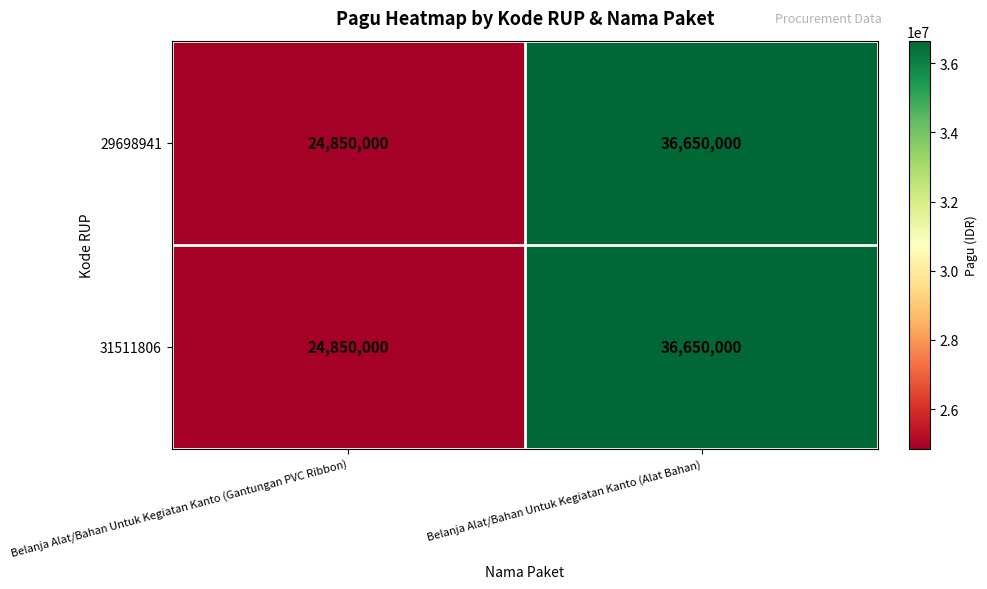

Where is 31511806 nearest to the value 30750000?

Belanja Alat/Bahan Untuk Kegiatan Kanto (Gantungan PVC Ribbon)